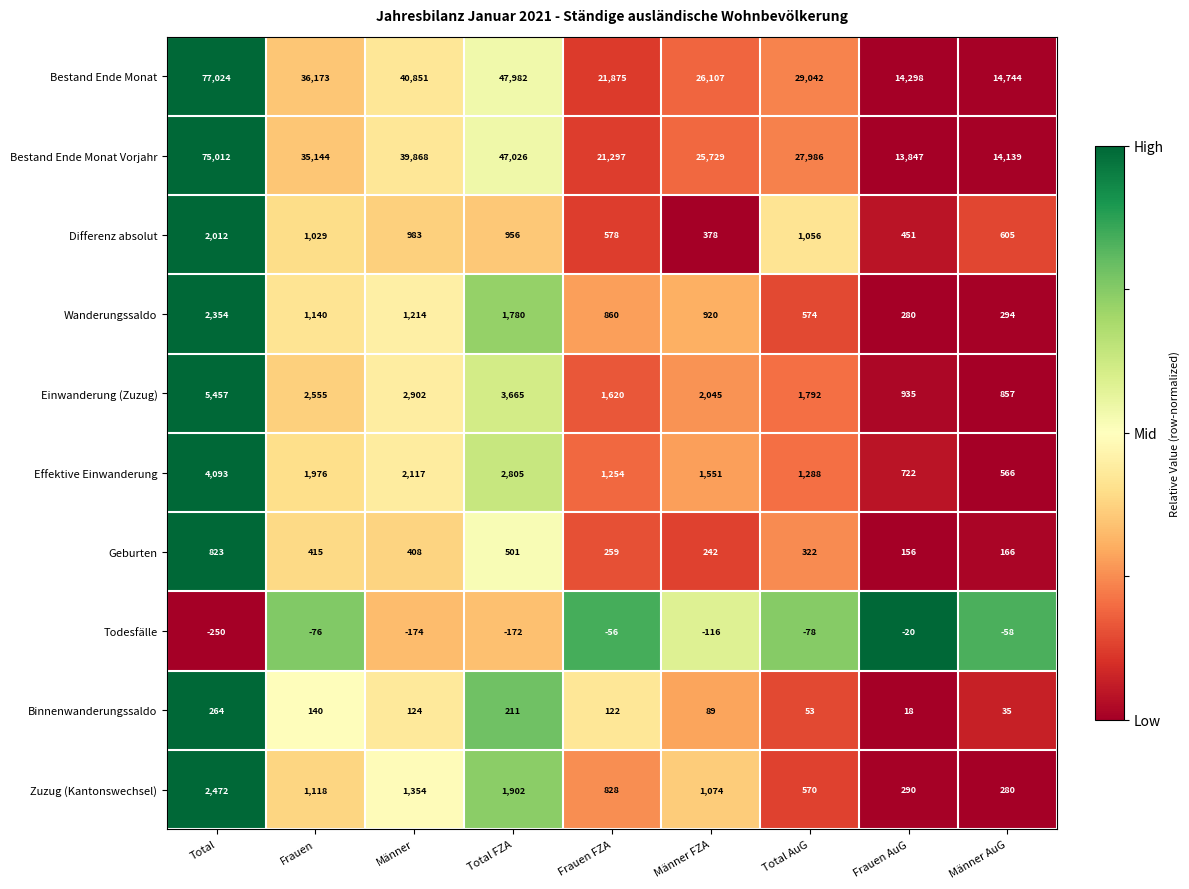

At which label does Einwanderung (Zuzug) first exceed 2045?

Total